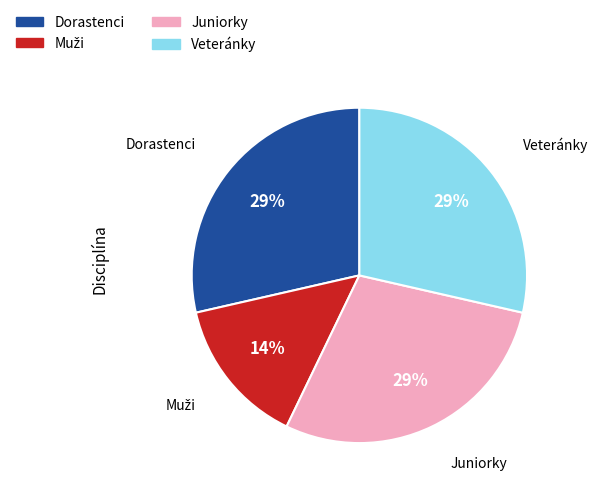

To the nearest percent, what portion does Veteránky represent?

29%